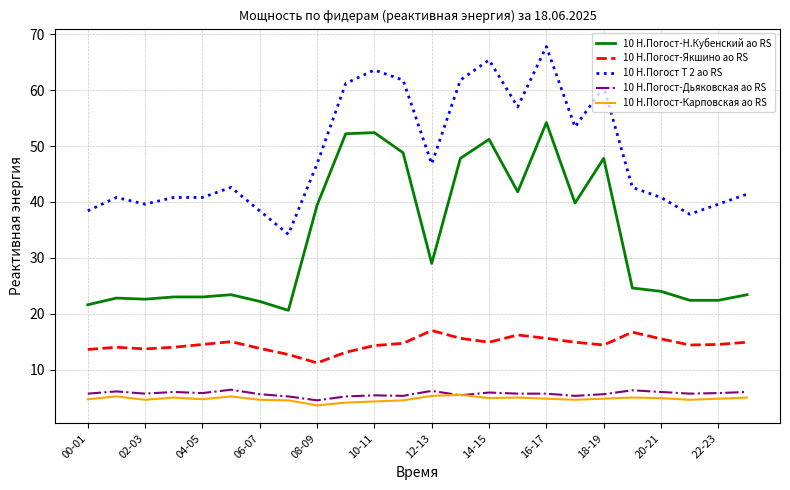

True or false: 10 Н.Погост-Якшино ао RS and 10 Н.Погост Т 2 ао RS cross at least once.

False